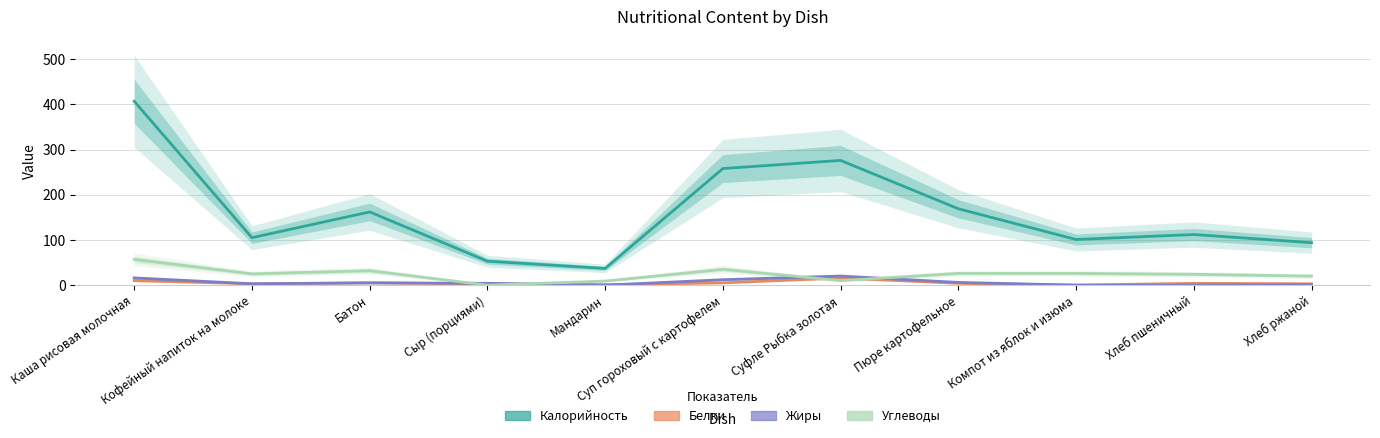

What is the difference between the second highest and second lowest values in the Жиры series?

16